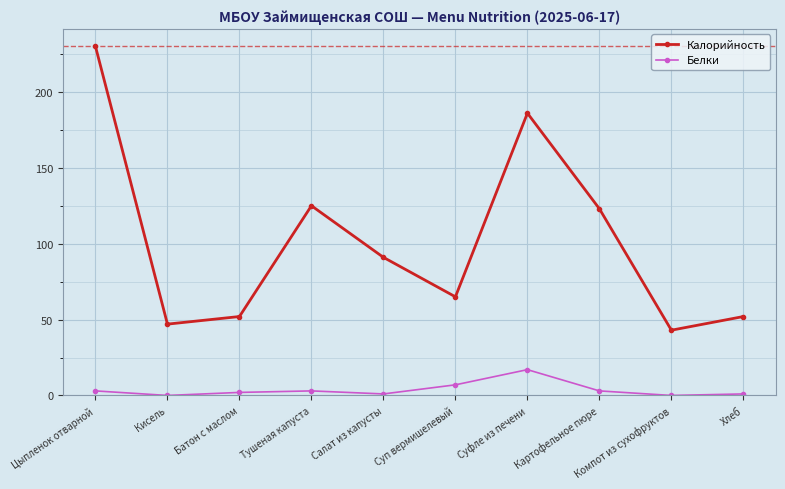

What position from the left is Суфле из печени?

7